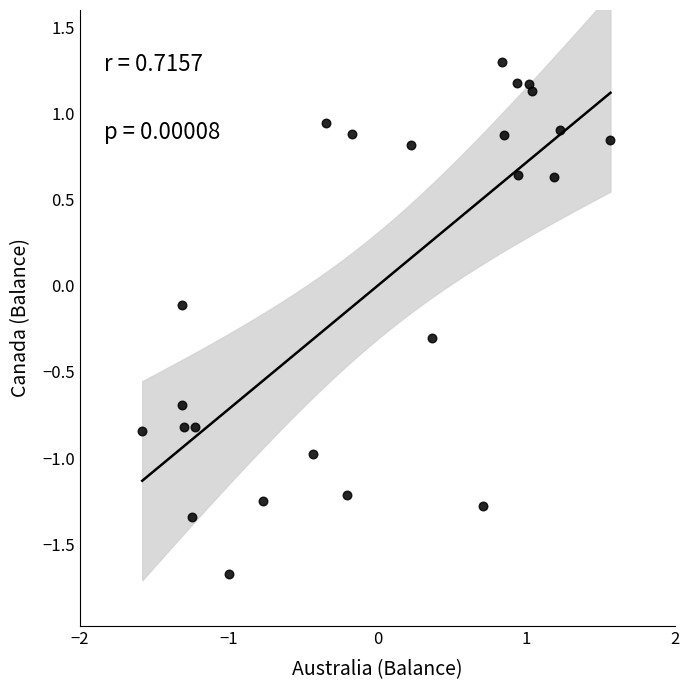

What is the range of Y values (max minus min)?

3.0